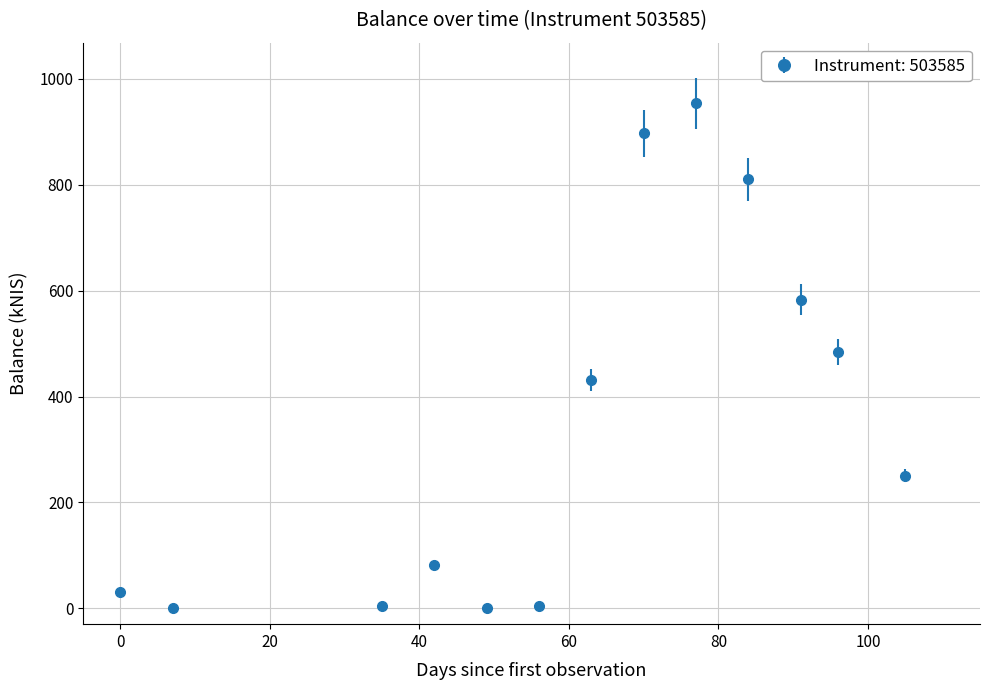

What is the maximum value shown in the chart?

954.1